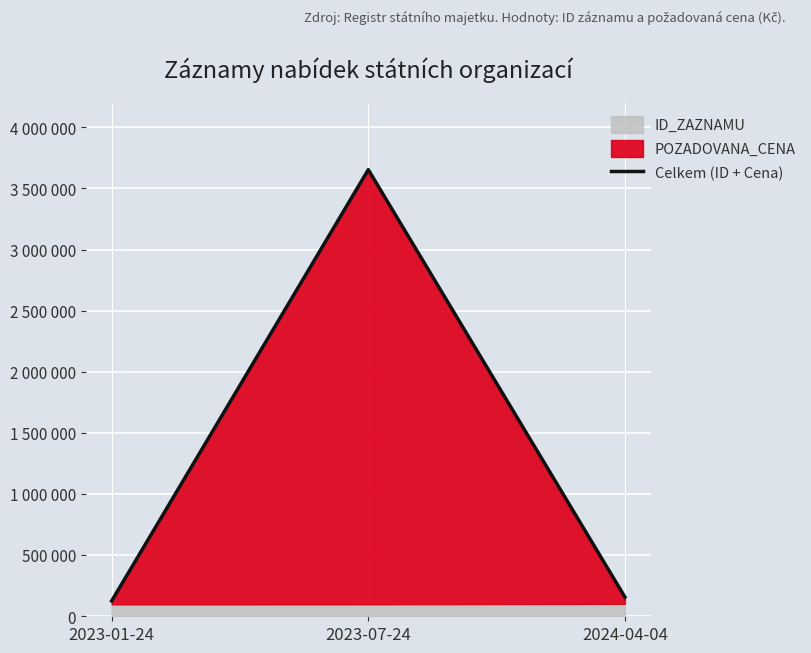

List the labels in order of value, smallest first.

2023-01-24, 2024-04-04, 2023-07-24